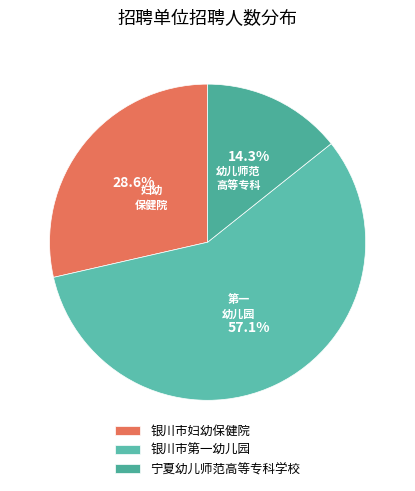

Between 宁夏幼儿师范高等专科学校 and 银川市妇幼保健院, which is larger?

银川市妇幼保健院